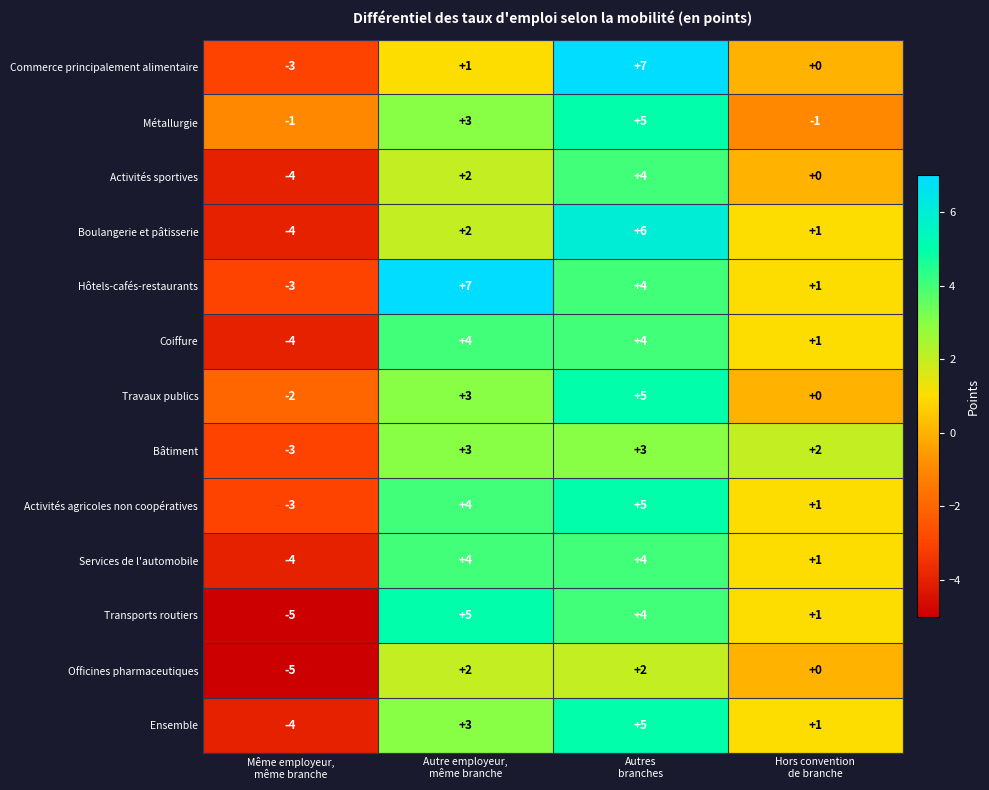

What is the difference between the second highest and second lowest values in the Services de l'automobile series?

3